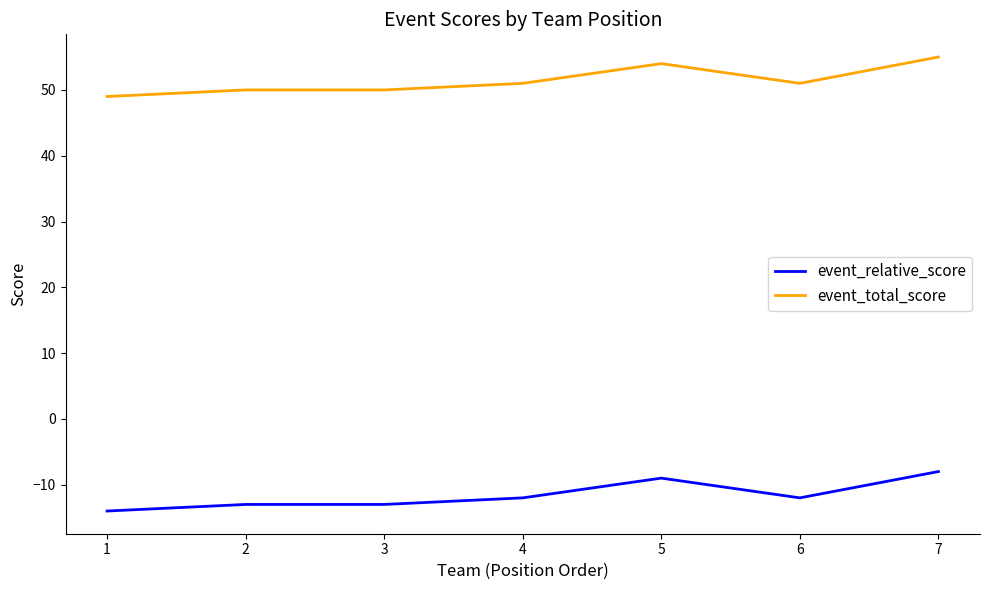

True or false: event_relative_score has a value of -12 at 4.

True